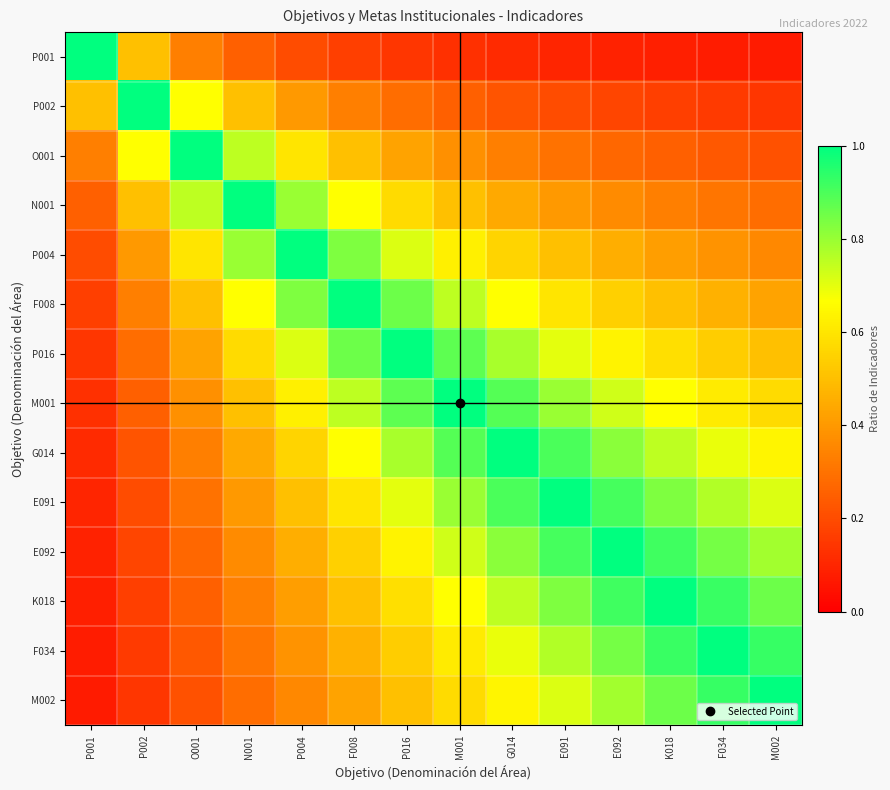

Reading left to right, transcribe all the data shown in this chart.

P001: P001=1.0	P002=0.5	O001=0.3	N001=0.2	P004=0.2	F008=0.2	P016=0.1	M001=0.1	G014=0.1	E091=0.1	E092=0.1	K018=0.1	F034=0.1	M002=0.1
P002: P001=0.5	P002=1.0	O001=0.7	N001=0.5	P004=0.4	F008=0.3	P016=0.3	M001=0.2	G014=0.2	E091=0.2	E092=0.2	K018=0.2	F034=0.2	M002=0.1
O001: P001=0.3	P002=0.7	O001=1.0	N001=0.8	P004=0.6	F008=0.5	P016=0.4	M001=0.4	G014=0.3	E091=0.3	E092=0.3	K018=0.2	F034=0.2	M002=0.2
N001: P001=0.2	P002=0.5	O001=0.8	N001=1.0	P004=0.8	F008=0.7	P016=0.6	M001=0.5	G014=0.4	E091=0.4	E092=0.4	K018=0.3	F034=0.3	M002=0.3
P004: P001=0.2	P002=0.4	O001=0.6	N001=0.8	P004=1.0	F008=0.8	P016=0.7	M001=0.6	G014=0.6	E091=0.5	E092=0.5	K018=0.4	F034=0.4	M002=0.4
F008: P001=0.2	P002=0.3	O001=0.5	N001=0.7	P004=0.8	F008=1.0	P016=0.9	M001=0.8	G014=0.7	E091=0.6	E092=0.5	K018=0.5	F034=0.5	M002=0.4
P016: P001=0.1	P002=0.3	O001=0.4	N001=0.6	P004=0.7	F008=0.9	P016=1.0	M001=0.9	G014=0.8	E091=0.7	E092=0.6	K018=0.6	F034=0.5	M002=0.5
M001: P001=0.1	P002=0.2	O001=0.4	N001=0.5	P004=0.6	F008=0.8	P016=0.9	M001=1.0	G014=0.9	E091=0.8	E092=0.7	K018=0.7	F034=0.6	M002=0.6
G014: P001=0.1	P002=0.2	O001=0.3	N001=0.4	P004=0.6	F008=0.7	P016=0.8	M001=0.9	G014=1.0	E091=0.9	E092=0.8	K018=0.8	F034=0.7	M002=0.6
E091: P001=0.1	P002=0.2	O001=0.3	N001=0.4	P004=0.5	F008=0.6	P016=0.7	M001=0.8	G014=0.9	E091=1.0	E092=0.9	K018=0.8	F034=0.8	M002=0.7
E092: P001=0.1	P002=0.2	O001=0.3	N001=0.4	P004=0.5	F008=0.5	P016=0.6	M001=0.7	G014=0.8	E091=0.9	E092=1.0	K018=0.9	F034=0.8	M002=0.8
K018: P001=0.1	P002=0.2	O001=0.2	N001=0.3	P004=0.4	F008=0.5	P016=0.6	M001=0.7	G014=0.8	E091=0.8	E092=0.9	K018=1.0	F034=0.9	M002=0.9
F034: P001=0.1	P002=0.2	O001=0.2	N001=0.3	P004=0.4	F008=0.5	P016=0.5	M001=0.6	G014=0.7	E091=0.8	E092=0.8	K018=0.9	F034=1.0	M002=0.9
M002: P001=0.1	P002=0.1	O001=0.2	N001=0.3	P004=0.4	F008=0.4	P016=0.5	M001=0.6	G014=0.6	E091=0.7	E092=0.8	K018=0.9	F034=0.9	M002=1.0